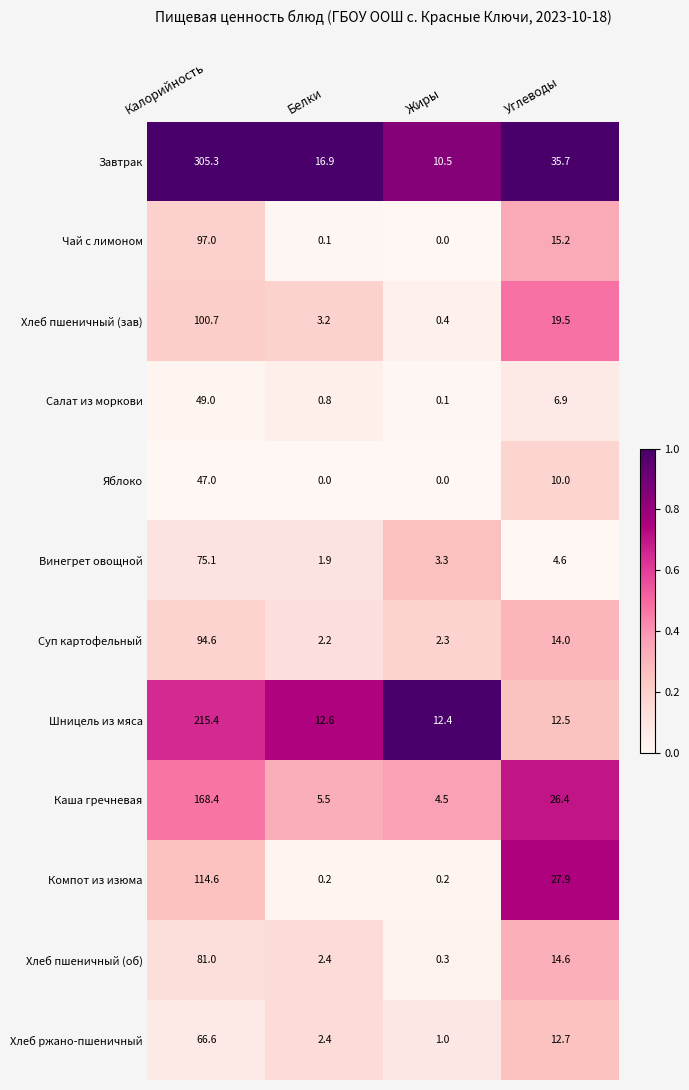

Which series changed the most between Калорийность and Жиры?

Завтрак